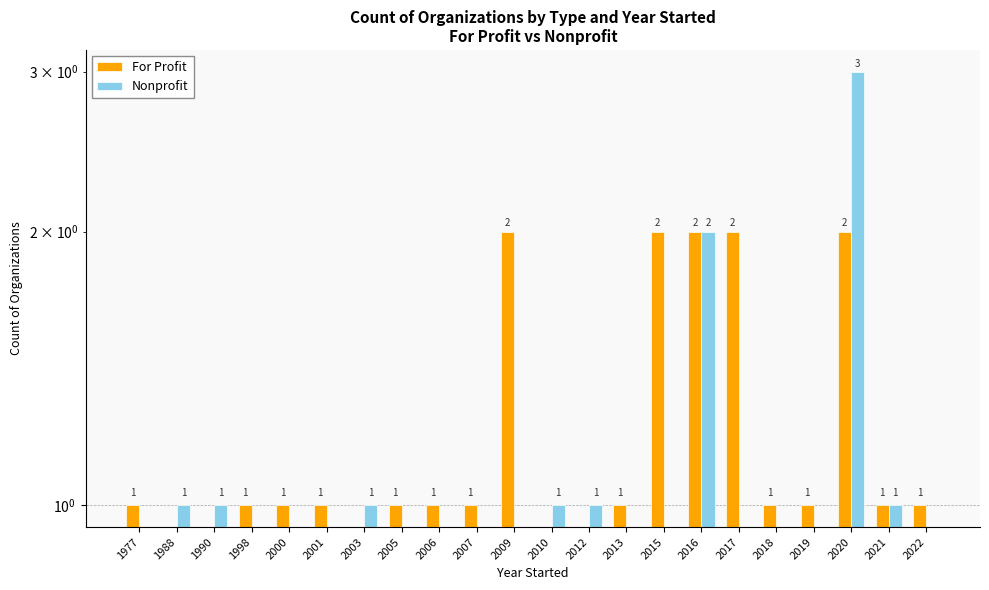

True or false: Nonprofit has a value of -2 at 2019.

False